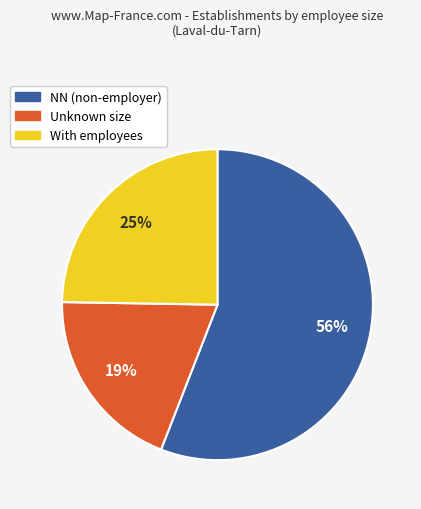

To the nearest percent, what percentage of the pie is With employees?

25%